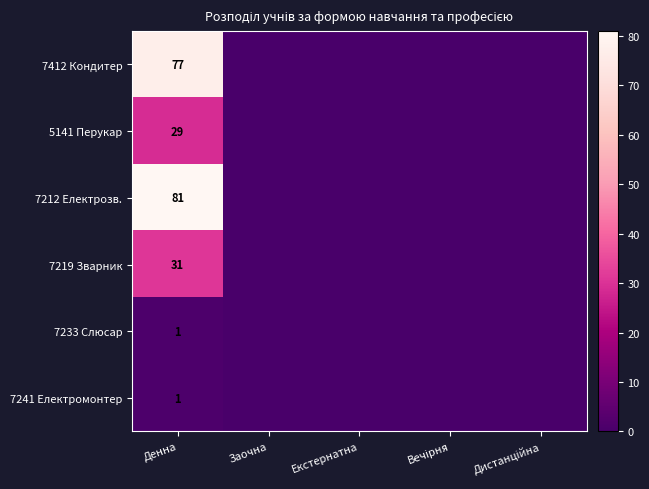

True or false: 5141 Перукар has a value of 6 at Денна.

False